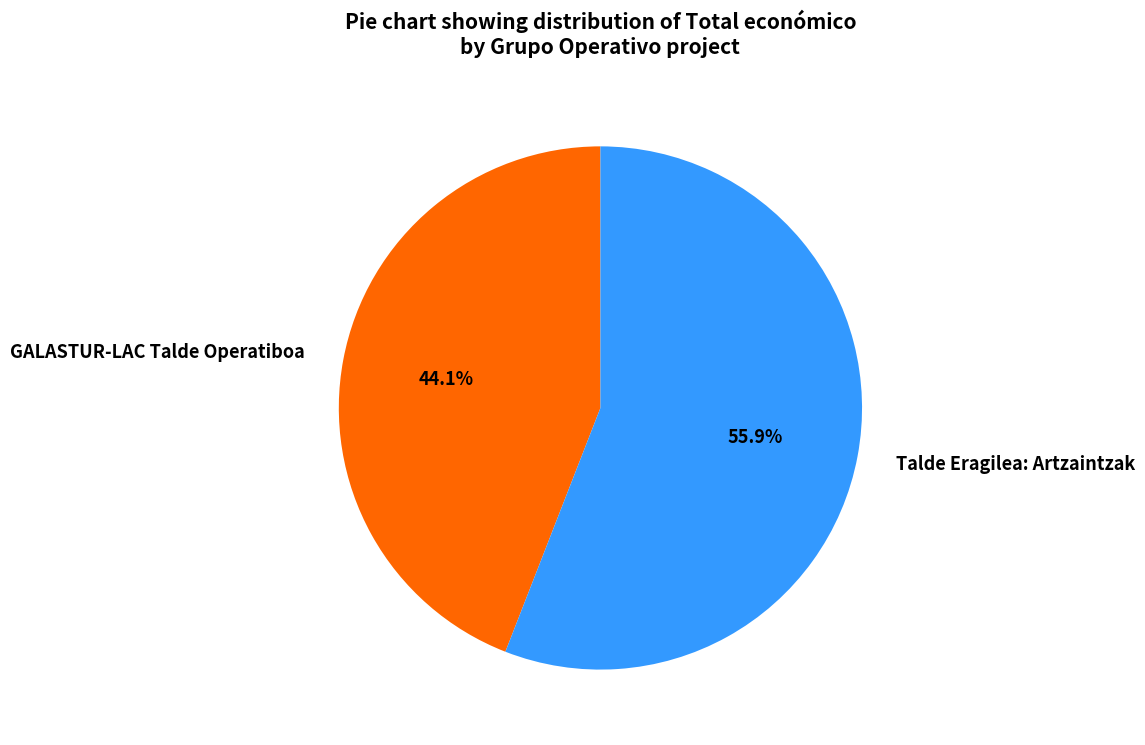

To the nearest percent, what percentage of the pie is GALASTUR-LAC Talde Operatiboa?

44%